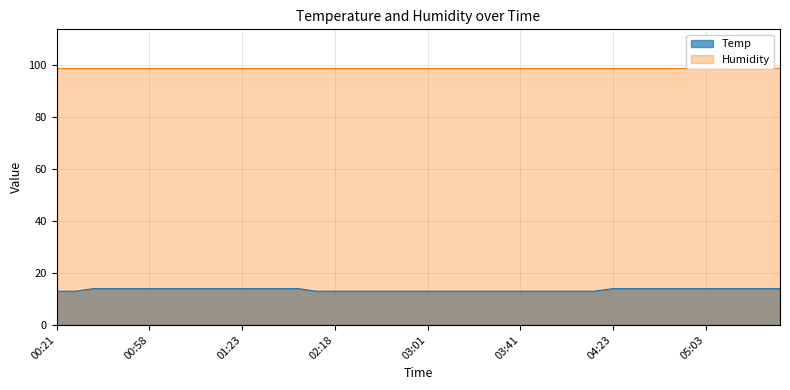

Does the chart have visible grid lines?

Yes